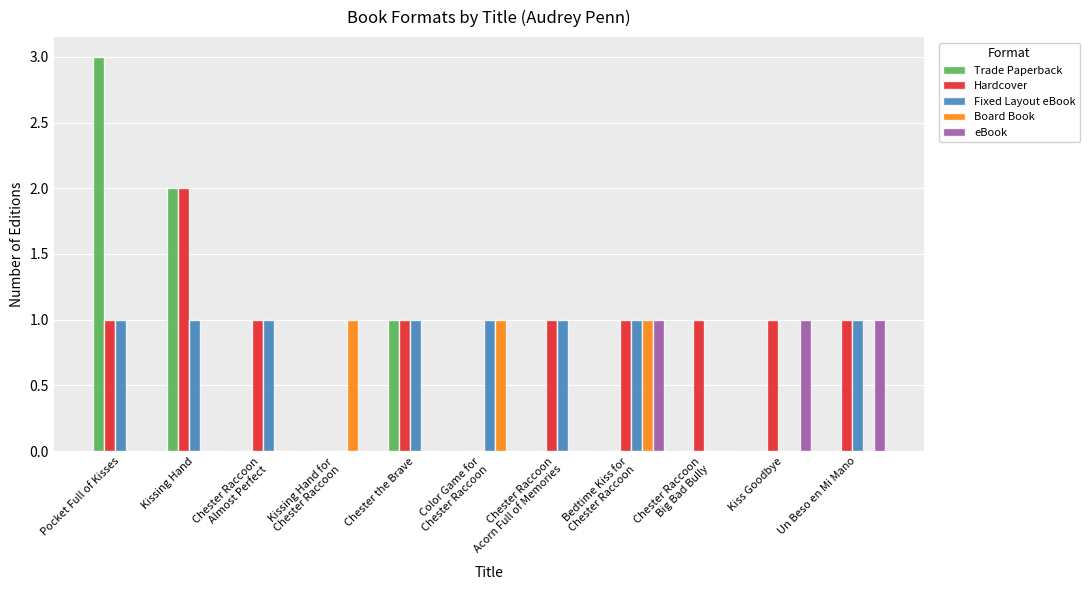

The value of Trade Paperback at Bedtime Kiss for
Chester Raccoon is -2. True or false?

False